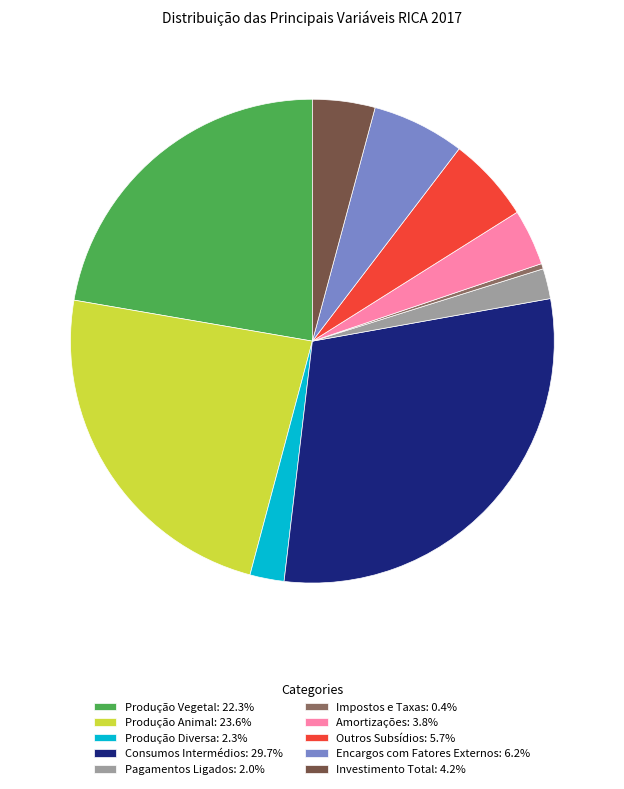

Does Impostos e Taxas represent more than half of the total?

No